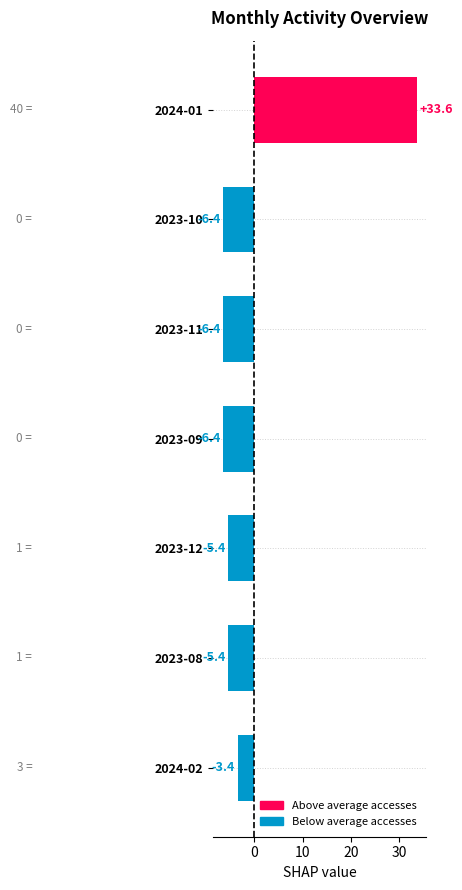

What is the difference between the maximum and minimum values?

40.0